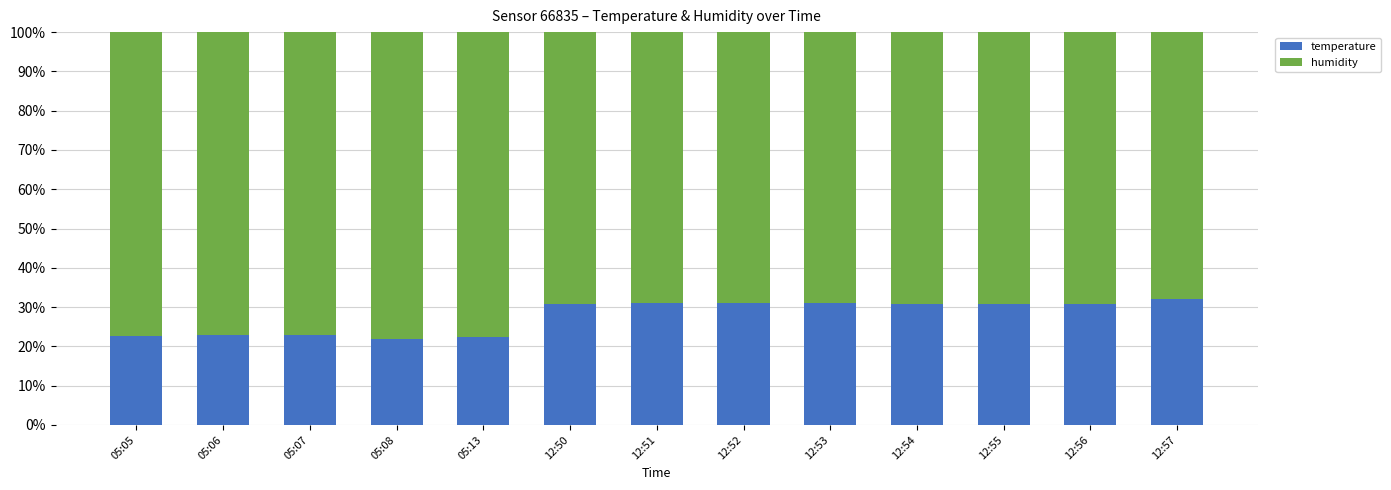

What is the sum of the temperature values at 12:53 and 05:08?

52.9